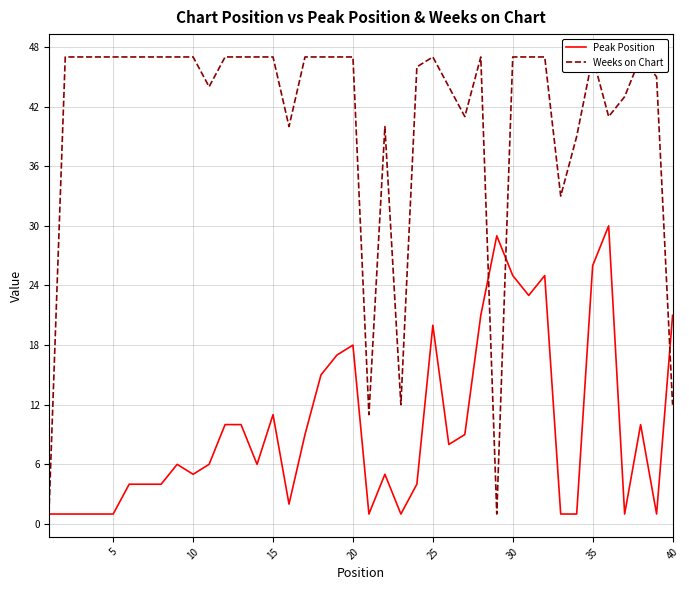

The Peak Position series shows 21 at 40. True or false?

True